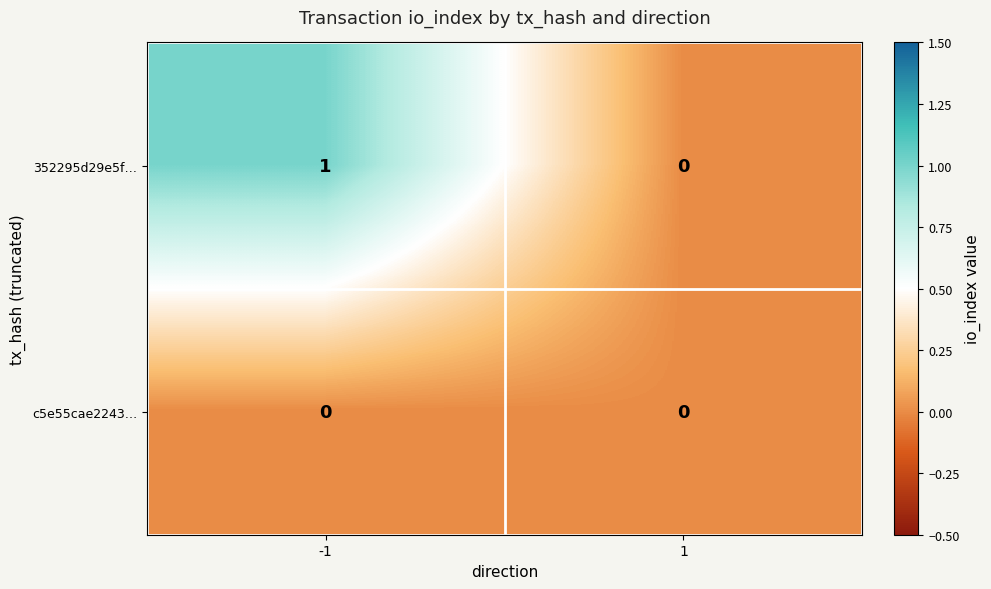

How many series are shown in this chart?

2